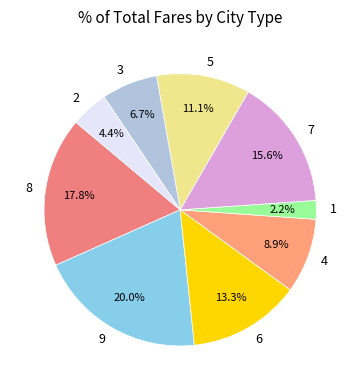

To the nearest percent, what percentage of the pie is 2?

4%